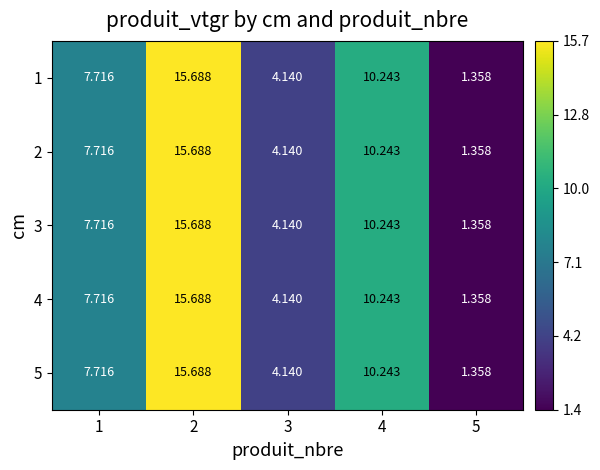

Is the value of 3 at 5 greater than the value of 2 at 2?

No